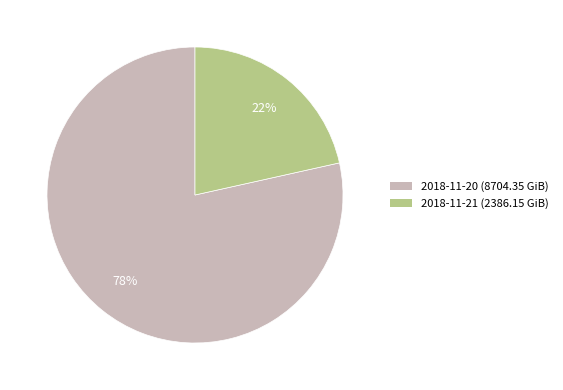

To the nearest percent, what portion does 2018-11-21 represent?

22%